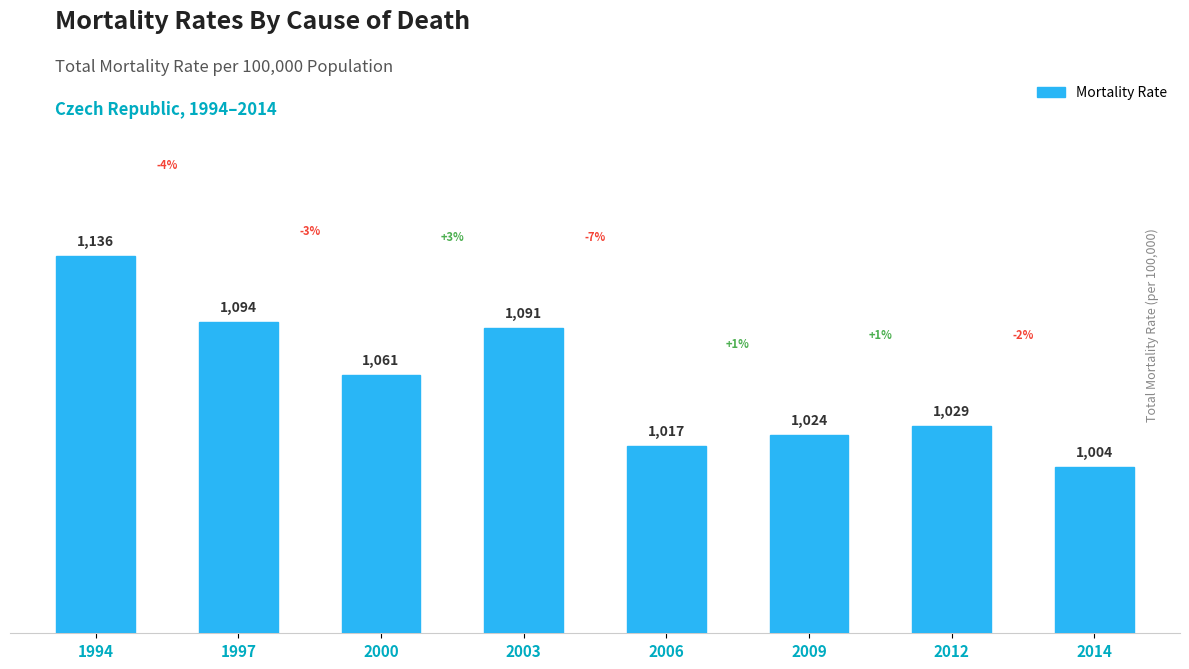

List the labels in order of value, smallest first.

2014, 2006, 2009, 2012, 2000, 2003, 1997, 1994